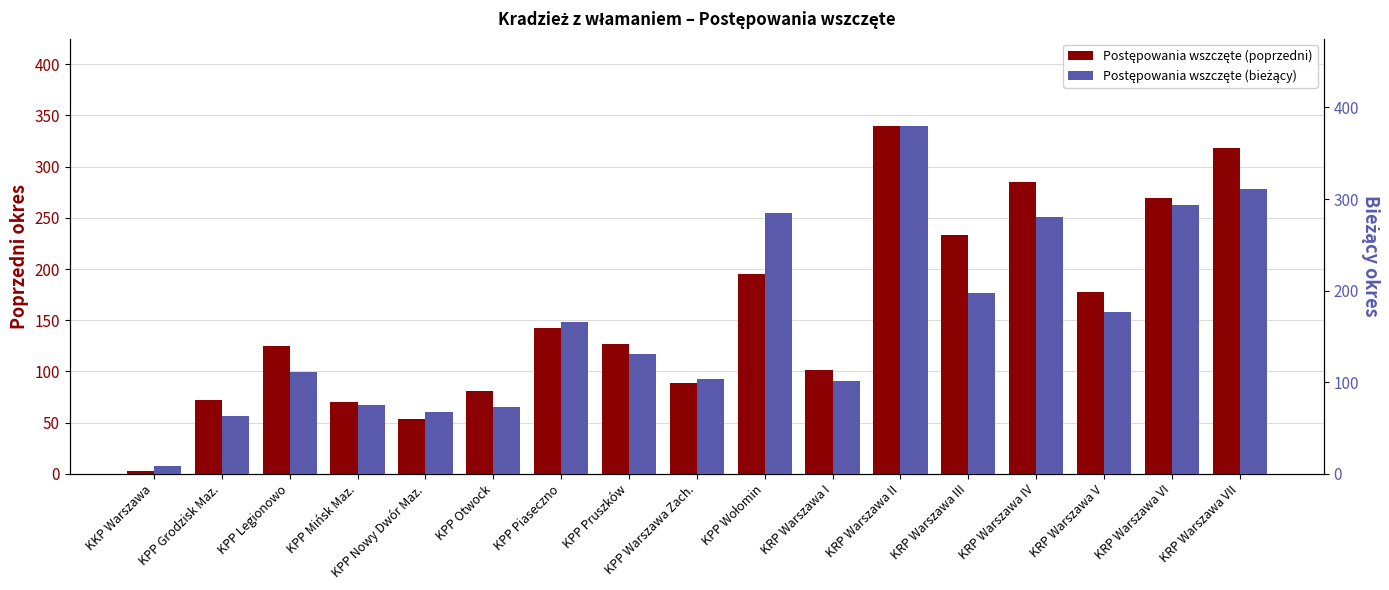

Where does the Postępowania wszczęte (bieżący) series first go above 131?

KPP Piaseczno